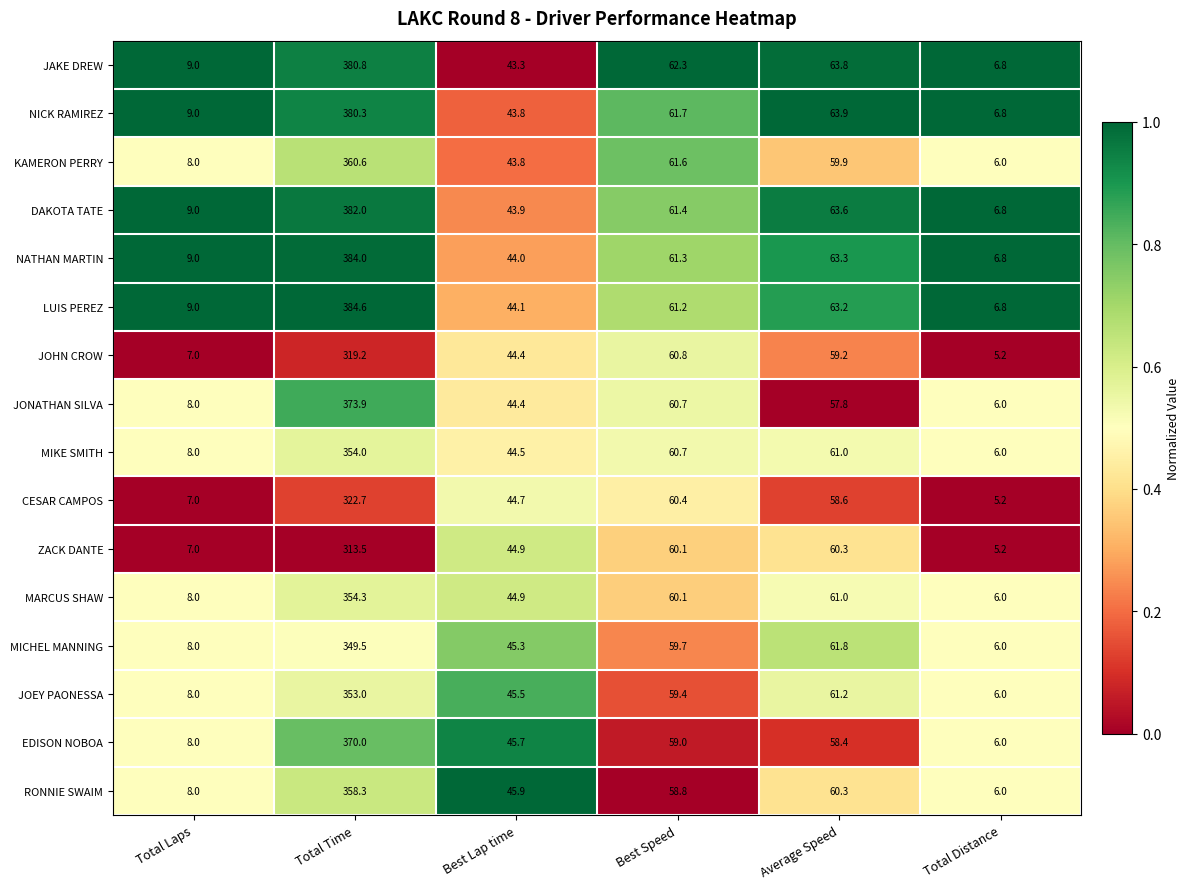

What is the spread (max minus min) of values at Best Lap time?

2.6